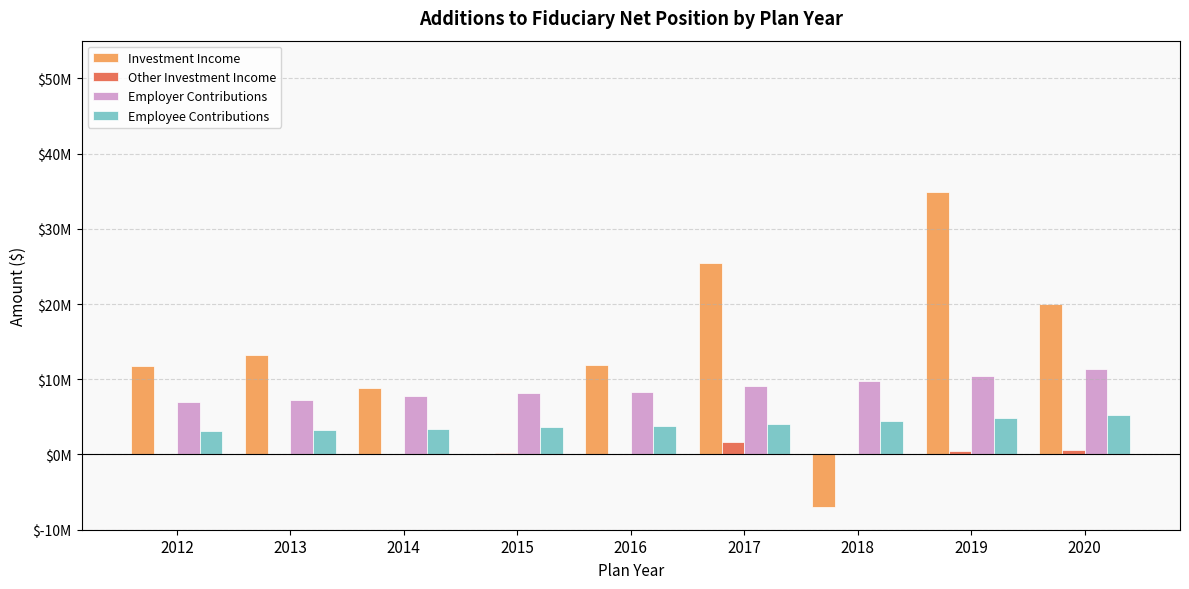

Are the bars grouped side by side (vs. stacked)?

Yes